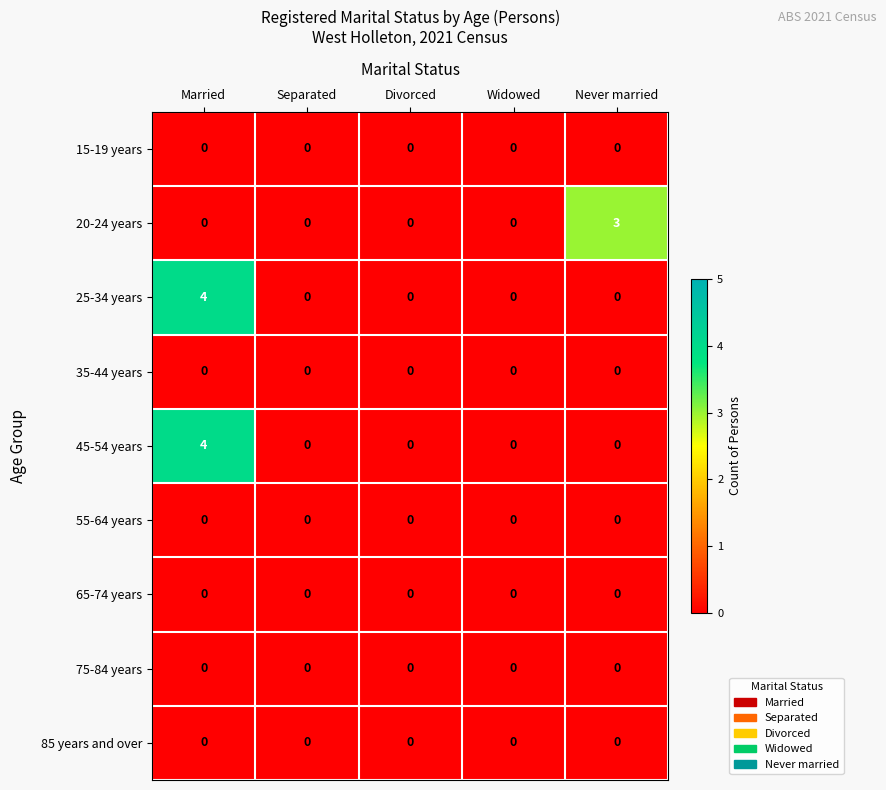

What is the total value across all series at Never married?

3